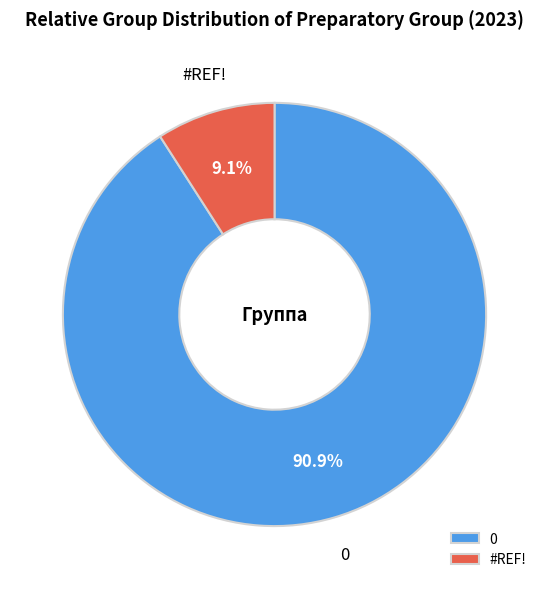

Which category has the smallest portion of the pie?

#REF!